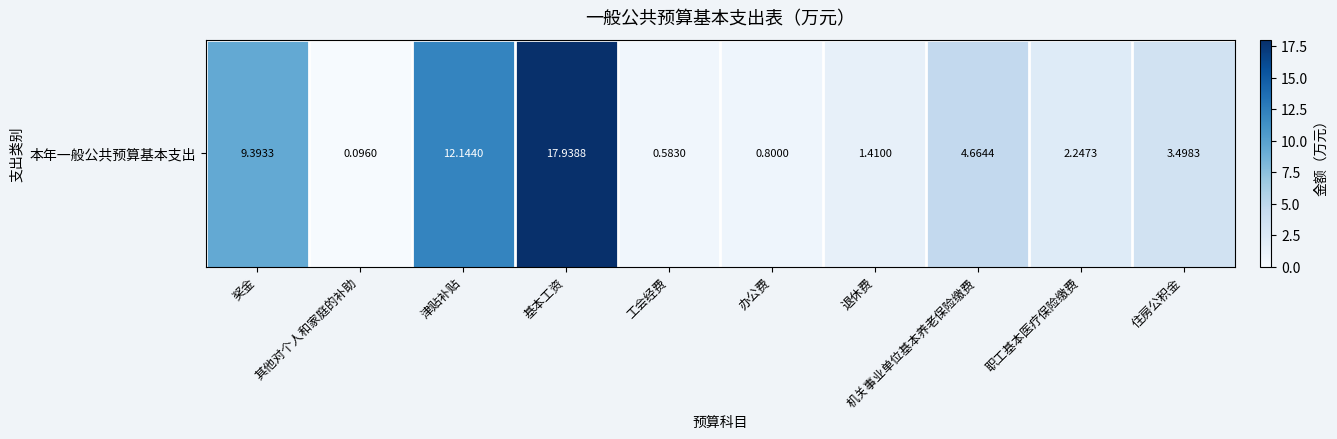

Reading left to right, what are all the values shown in this chart?

奖金=9.4	其他对个人和家庭的补助=0.1	津贴补贴=12.1	基本工资=17.9	工会经费=0.6	办公费=0.8	退休费=1.4	机关事业单位基本养老保险缴费=4.7	职工基本医疗保险缴费=2.2	住房公积金=3.5